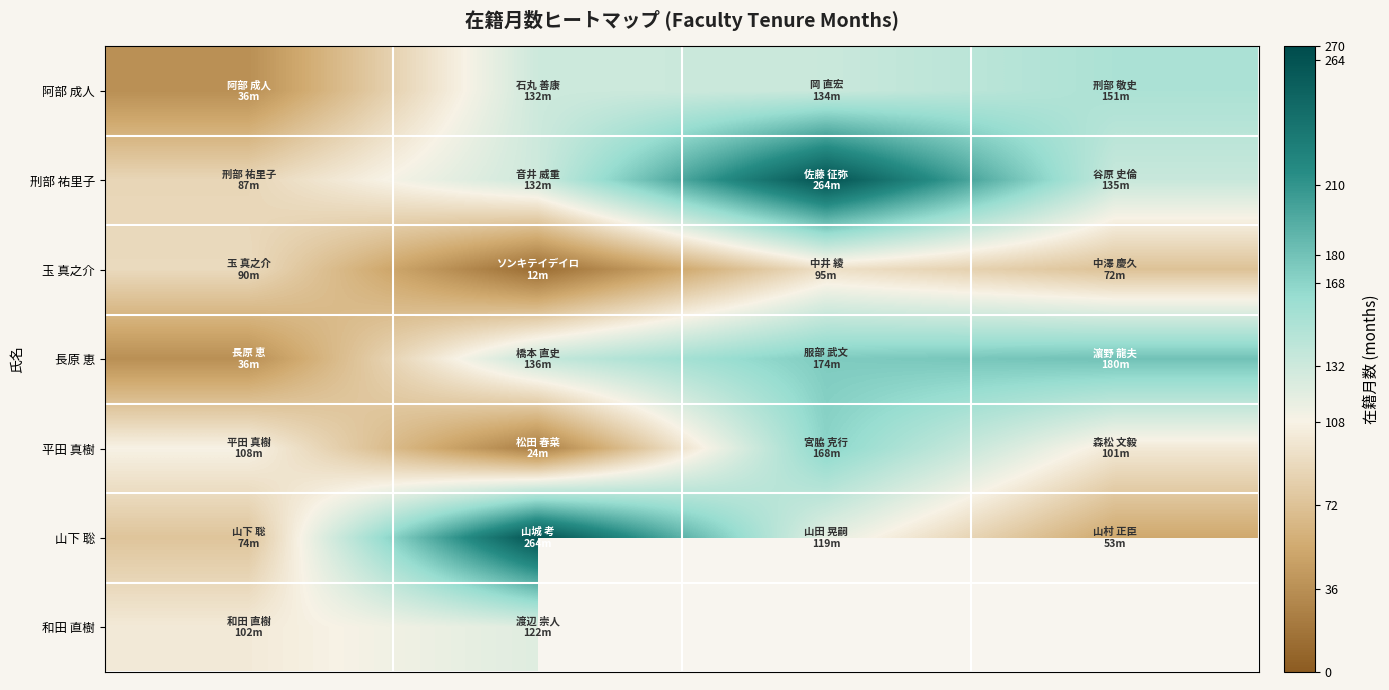

Which series has the largest total across all categories?

刑部 祐里子